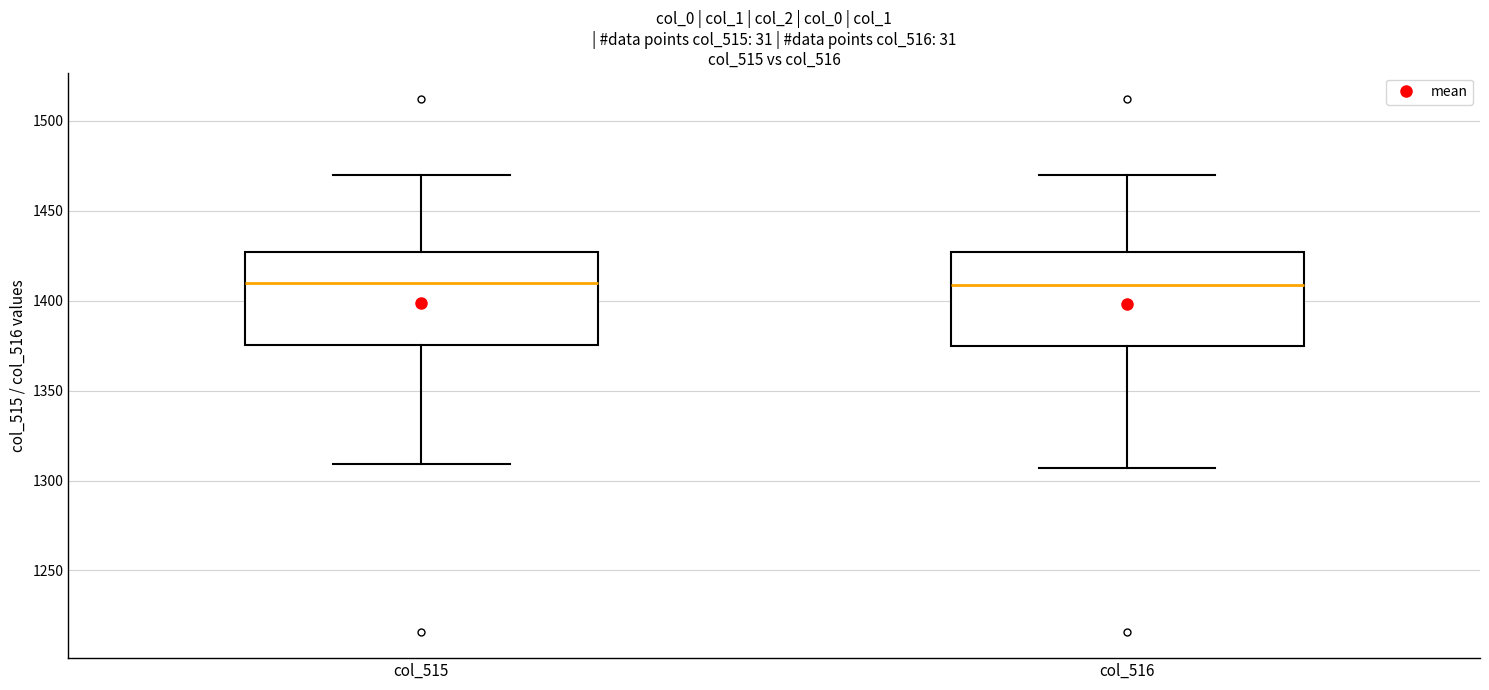

Reading left to right, transcribe this box plot: for each box, give where its median line is, the range the box spans, and where its two whiskers end, as read against the y-axis. The values are not printed on the chart, so give them approximately, as read against the axis.

col_515: median 1410, box 1375 to 1425, whiskers 1310 to 1470
col_516: median 1410, box 1375 to 1425, whiskers 1305 to 1470